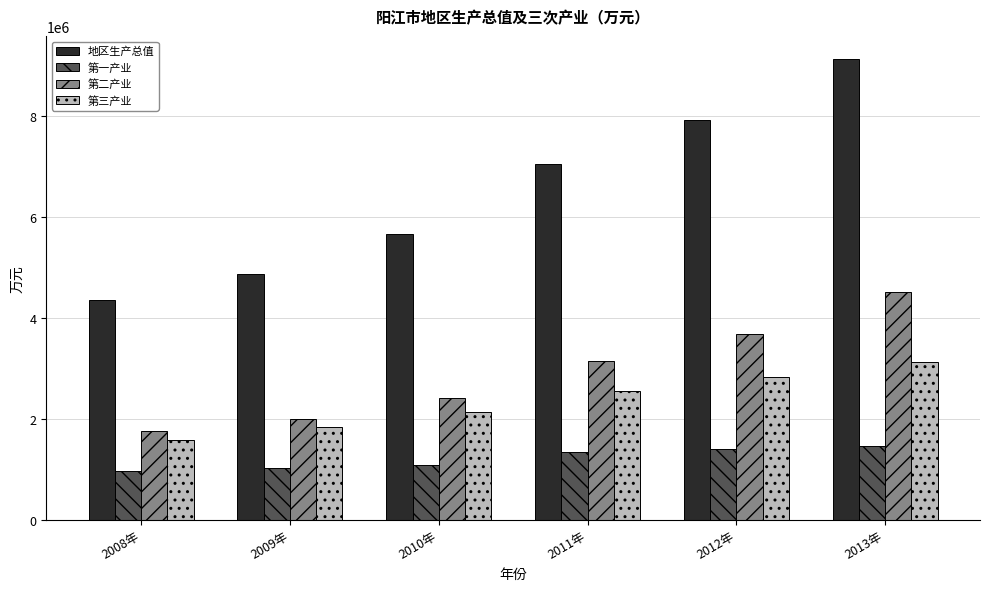

The value of 第三产业 at 2010年 is 2152416. True or false?

True